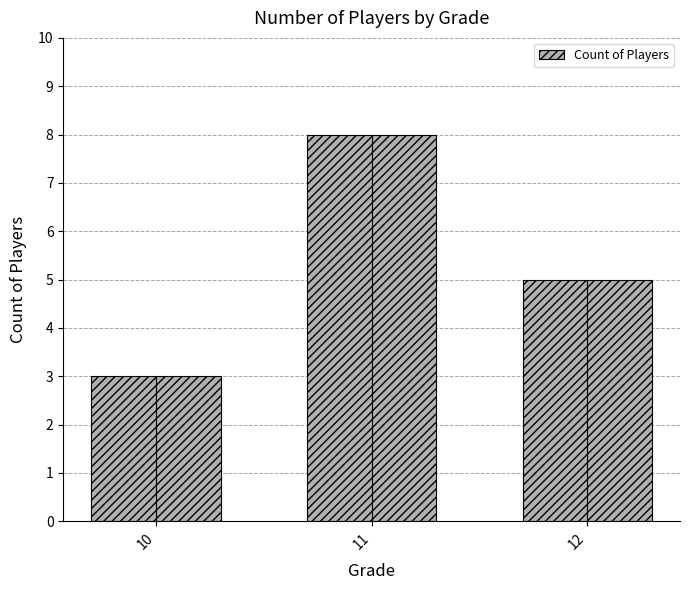

How many series are shown in this chart?

1